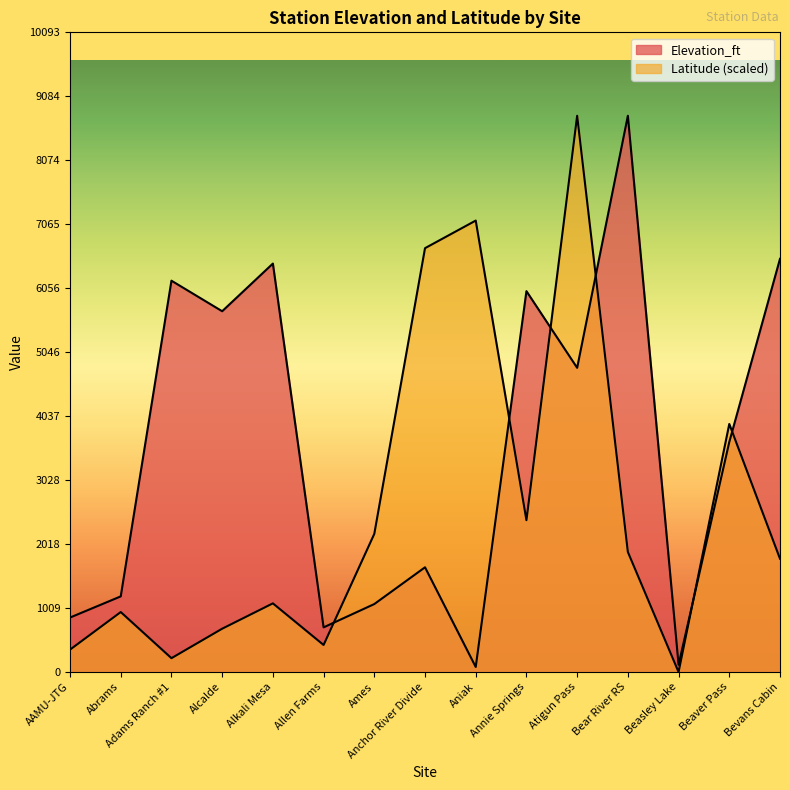

Where do Elevation_ft and Latitude first cross each other?

Allen Farms and Ames